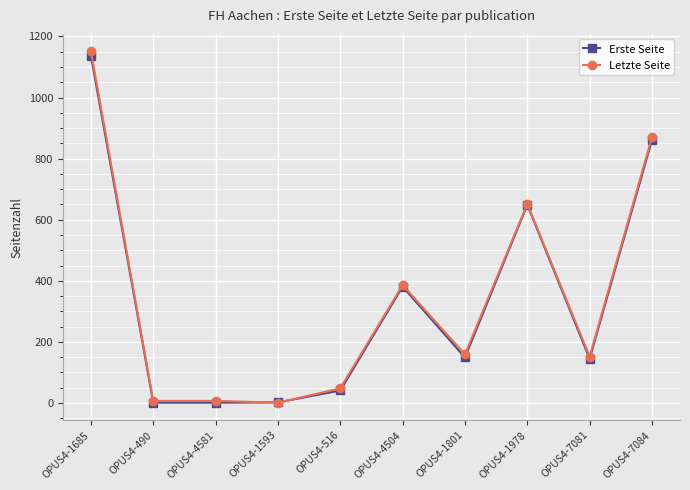

What is the sum of all Letzte Seite values?

3433